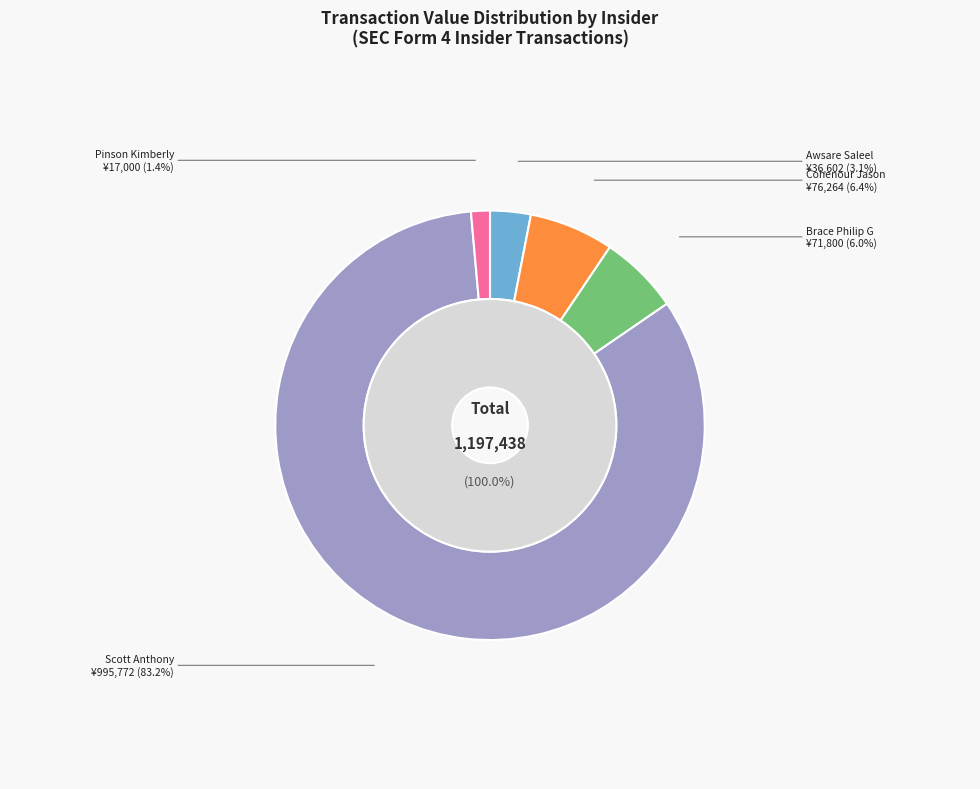

Is the sum of Awsare Saleel
(168316824002985) and Pinson Kimberly
(168316824002675) greater than half?

No